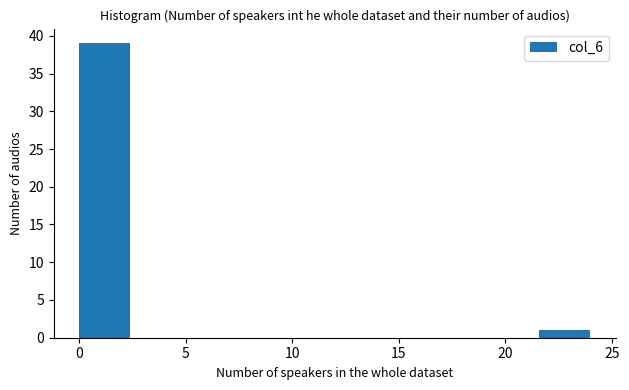

How tall is the bar that spans 0.0 to 2.4 on the x-axis? Neither the bar edges nor the heights are printed on the chart, so give them approximately, as read against the axes.

39